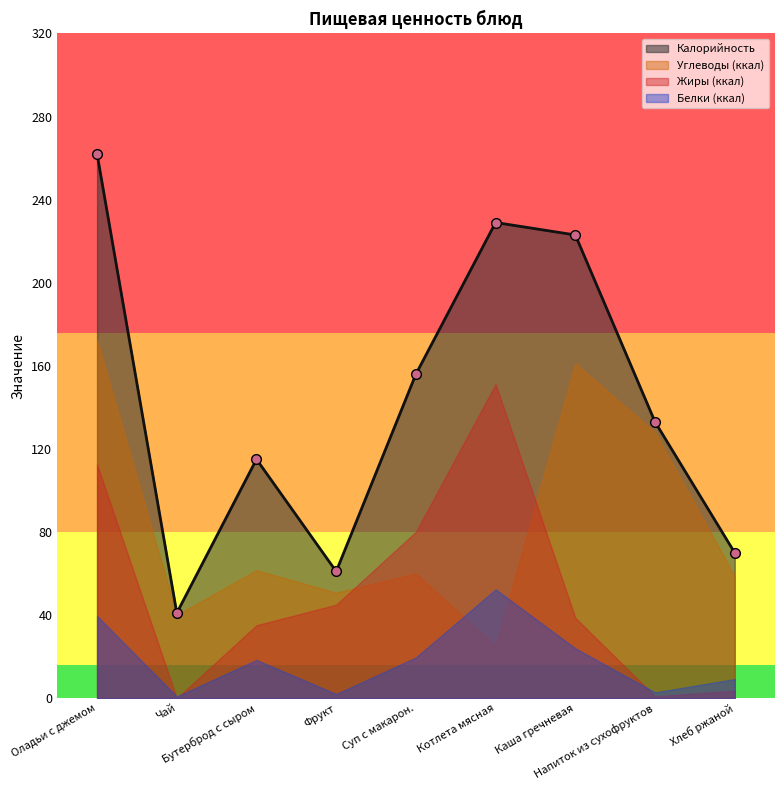

What is the difference between the Калорийность values at Оладьи с джемом and Напиток из сухофруктов?

129